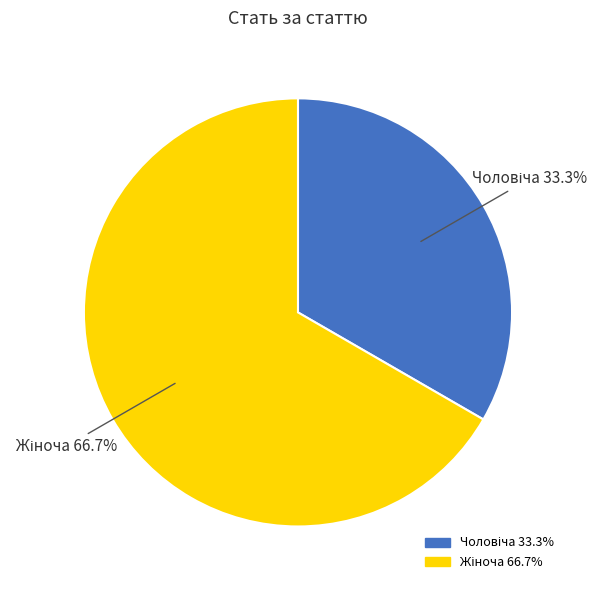

Count the number of slices in the pie.

2